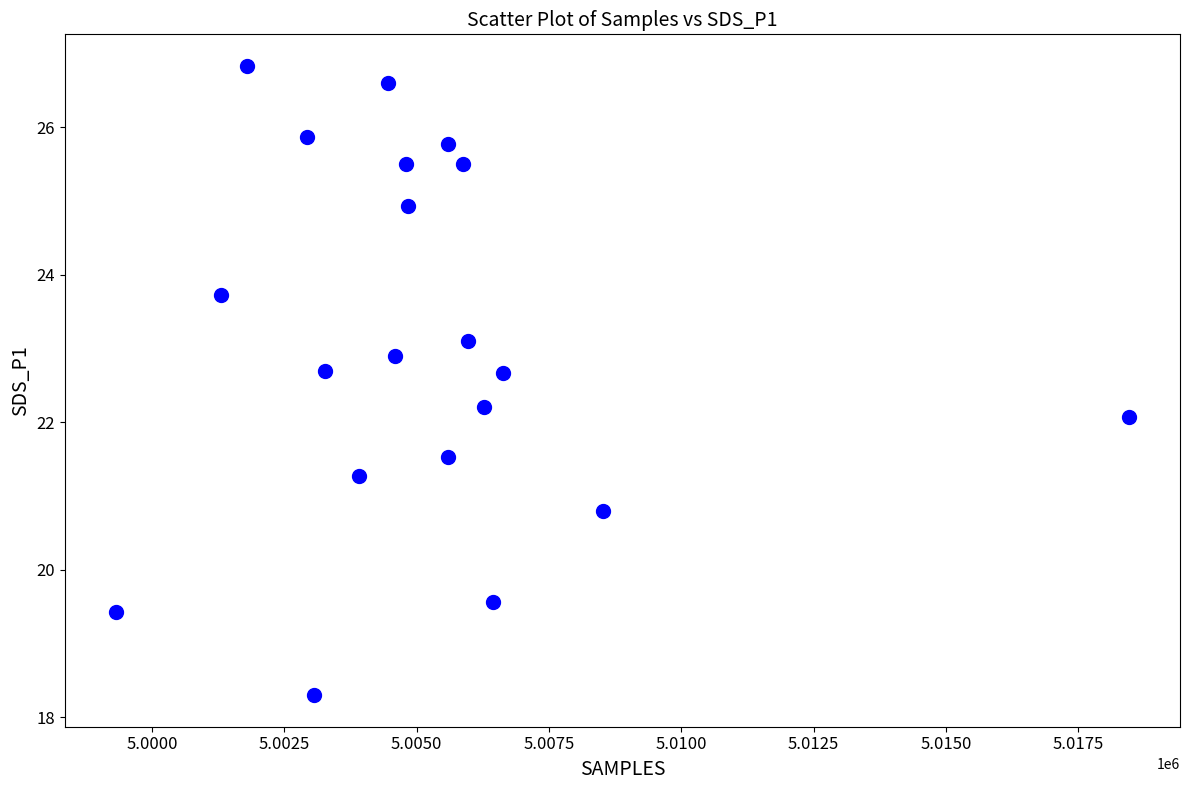

What is the range of X values (max minus min)?

19153.0